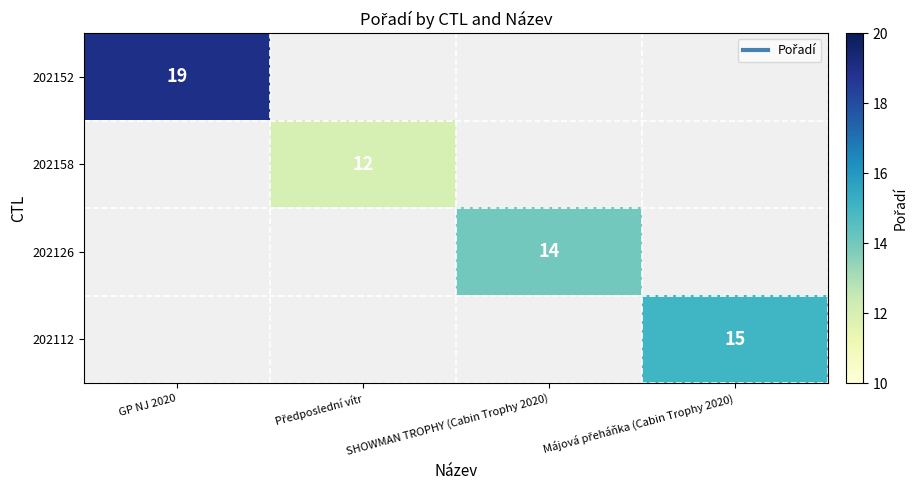

Rank the series by their maximum value, from lowest to highest.

202152, 202158, 202126, 202112